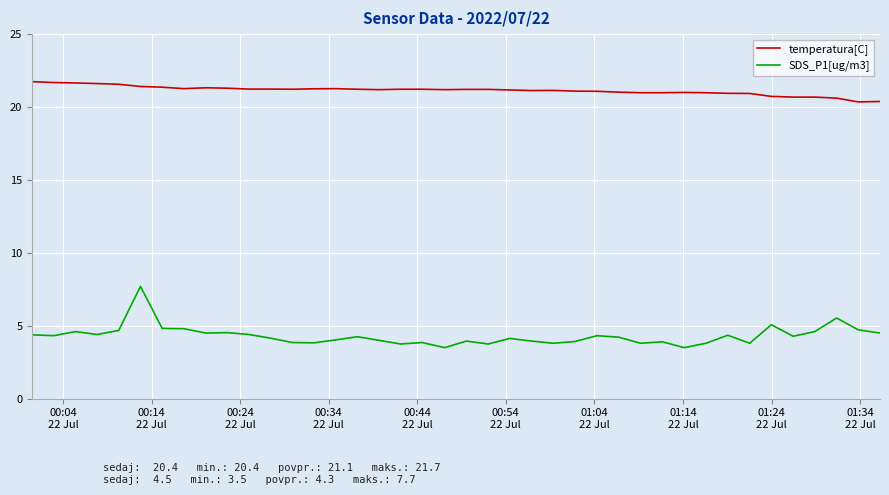

True or false: SDS_P1[ug/m3] and temperatura[C] intersect in this chart.

False